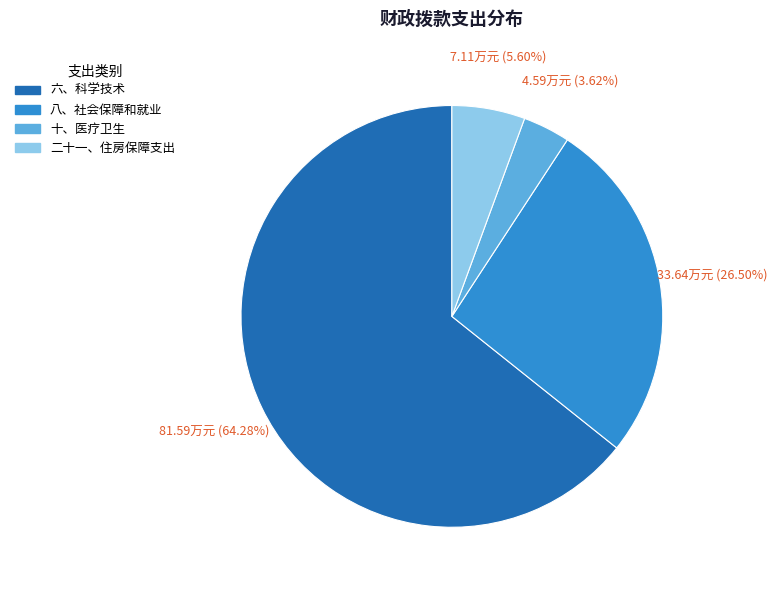

Which category has the biggest portion of the pie?

六、科学技术